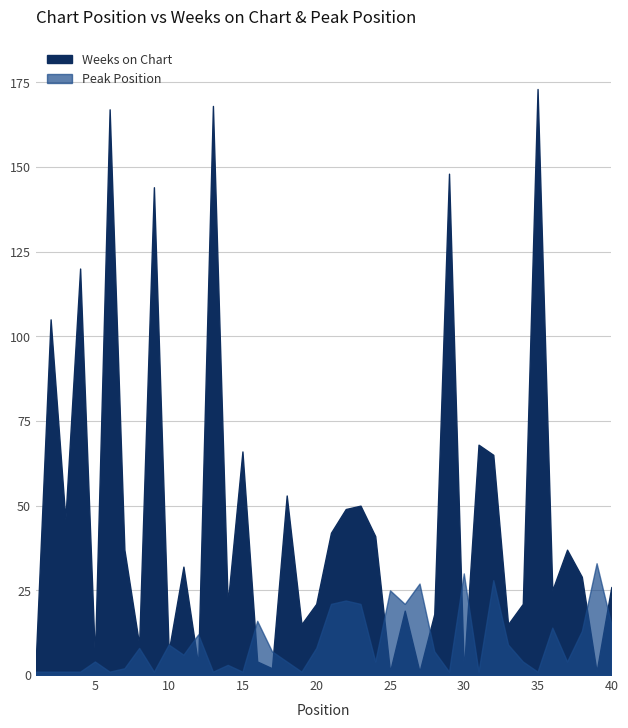

Reading left to right, transcribe all the data shown in this chart.

Weeks on Chart: 1=5	2=105	3=46	4=120	5=5	6=167	7=37	8=9	9=144	10=7	11=32	12=3	13=168	14=21	15=66	16=4	17=2	18=53	19=15	20=21	21=42	22=49	23=50	24=41	25=1	26=19	27=1	28=18	29=148	30=1	31=68	32=65	33=15	34=21	35=173	36=25	37=37	38=29	39=1	40=26
Peak Position: 1=1	2=1	3=1	4=1	5=4	6=1	7=2	8=8	9=1	10=9	11=6	12=12	13=1	14=3	15=1	16=16	17=7	18=4	19=1	20=8	21=21	22=22	23=21	24=4	25=25	26=21	27=27	28=7	29=1	30=30	31=1	32=28	33=9	34=4	35=1	36=14	37=4	38=13	39=33	40=15